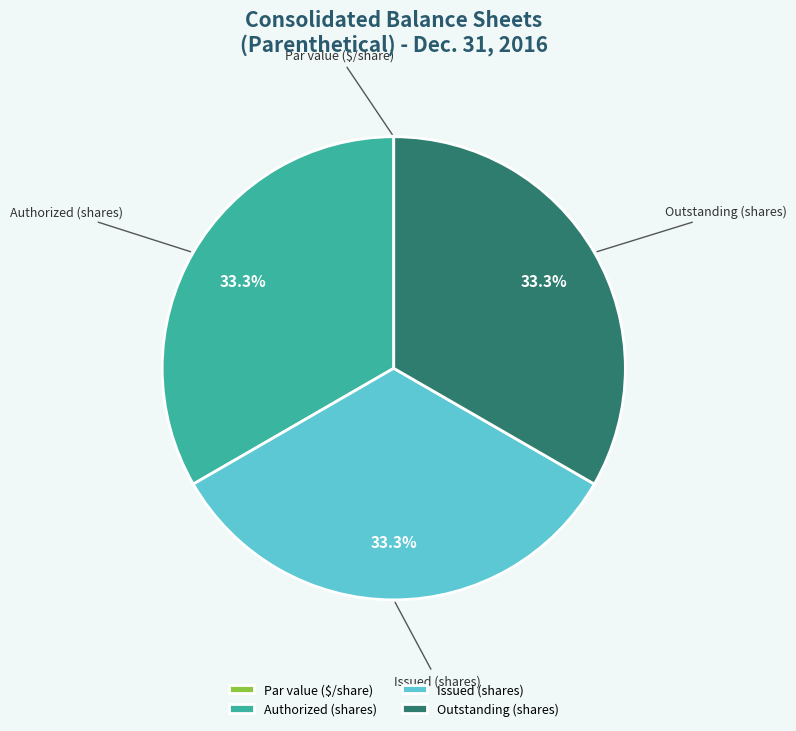

Is there a majority slice in this chart?

No